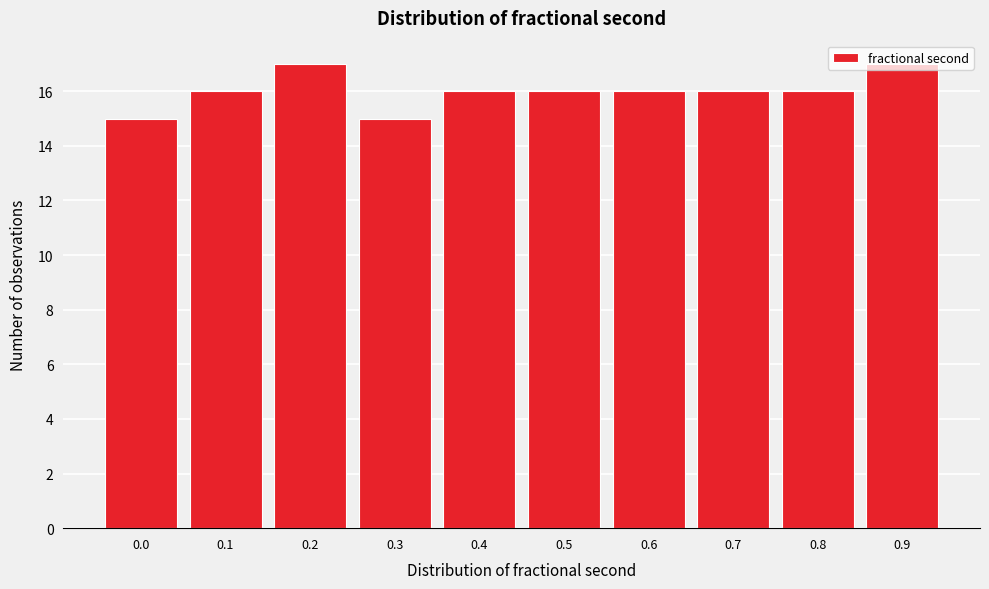

The value at 0.5 is 24. True or false?

False